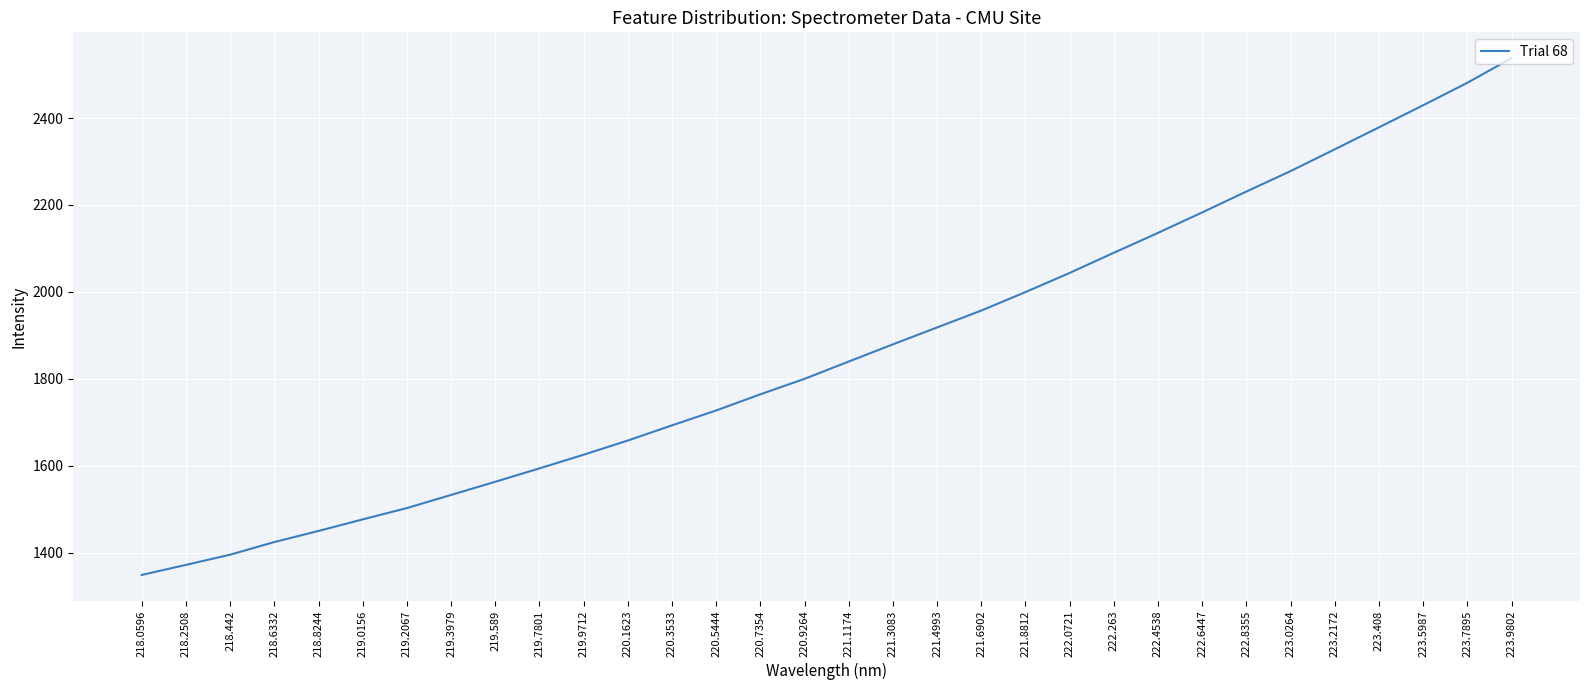

Does the chart have visible grid lines?

Yes